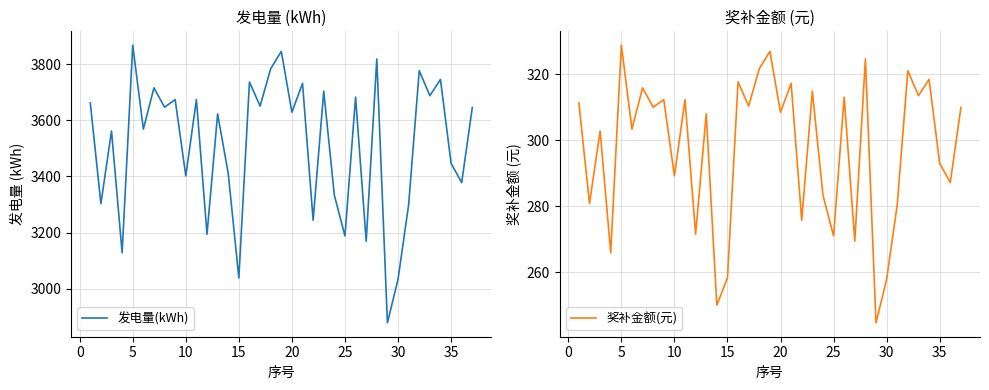

How many categories are shown in the chart?

37